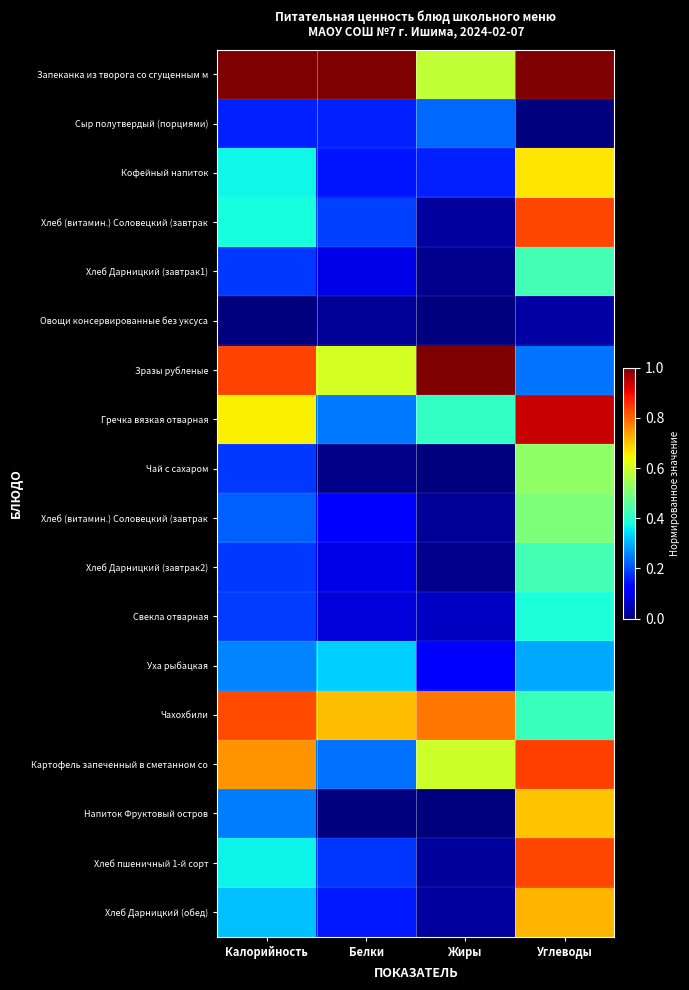

At how many categories does at least one series exceed 0?

4